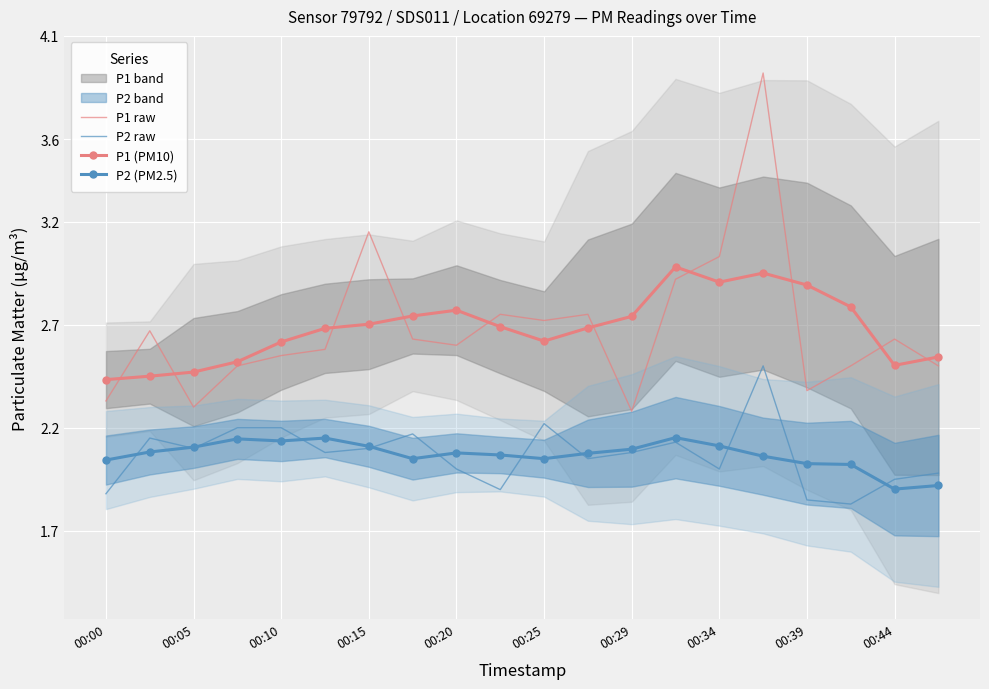

The P2 (PM2.5) series shows 3.3 at 13. True or false?

False